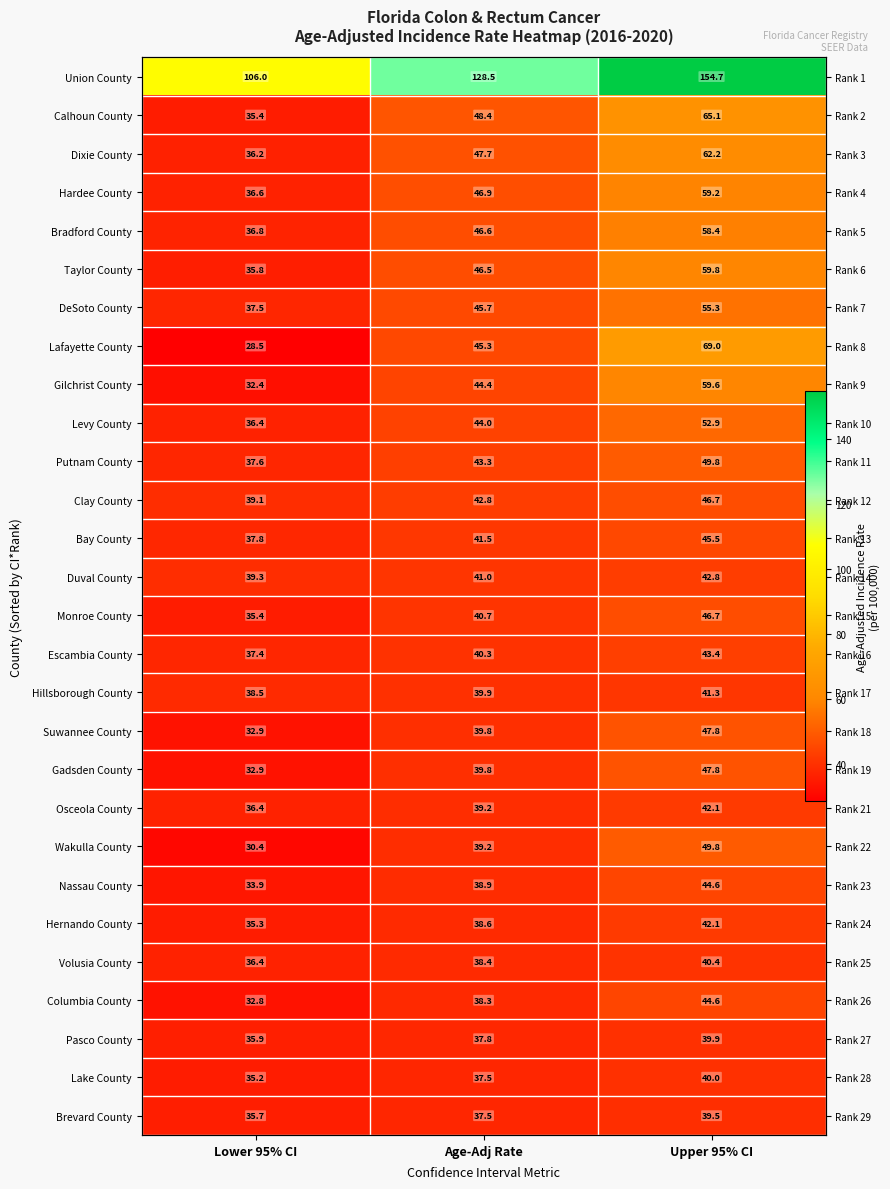

What is the total value across all series at Upper 95% CI?

1491.0